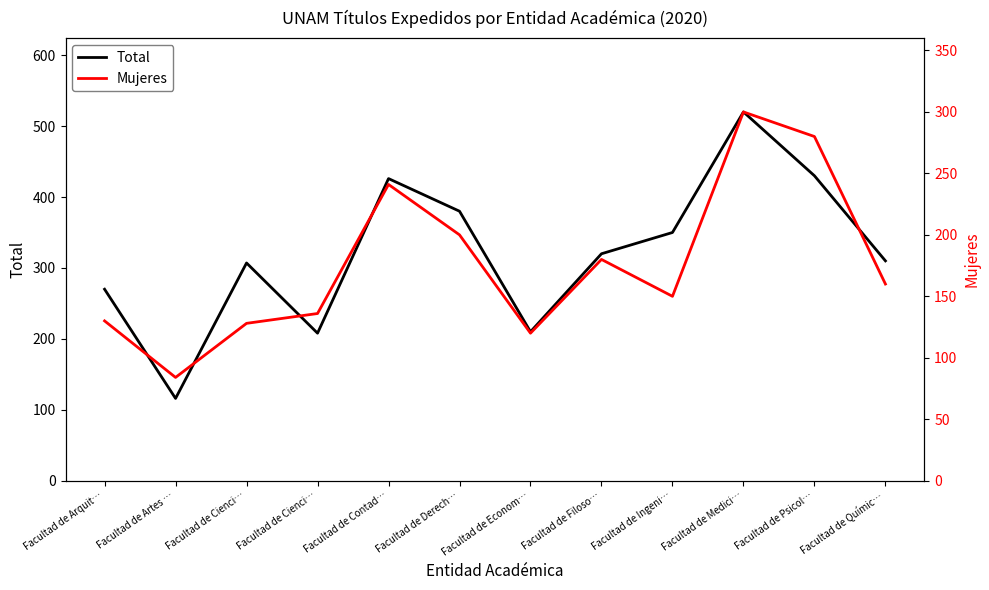

Is it true that Mujeres equals 141 at Facultad de Psicol…?

False